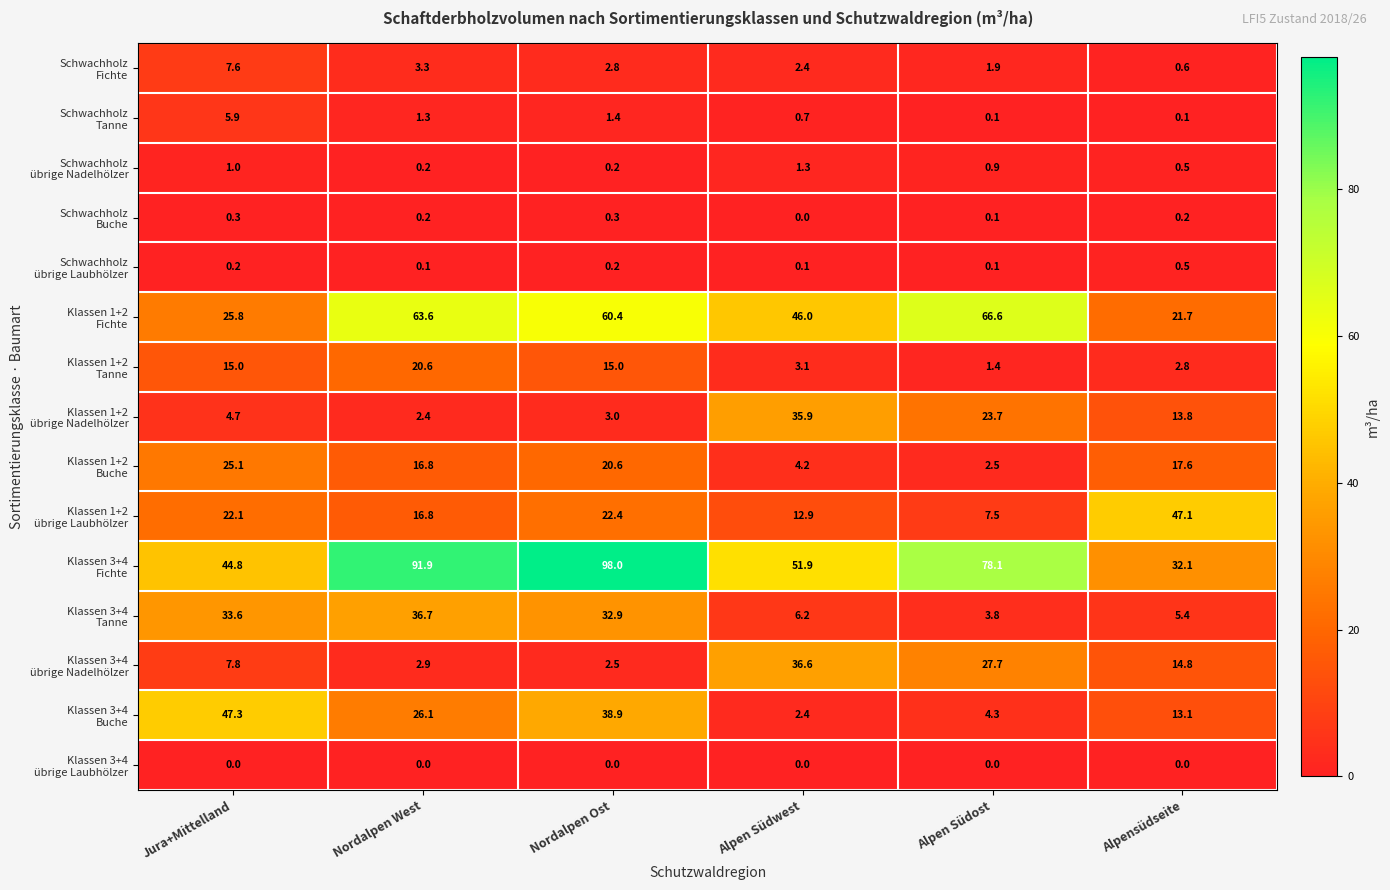

At how many categories does at least one series exceed 4?

6